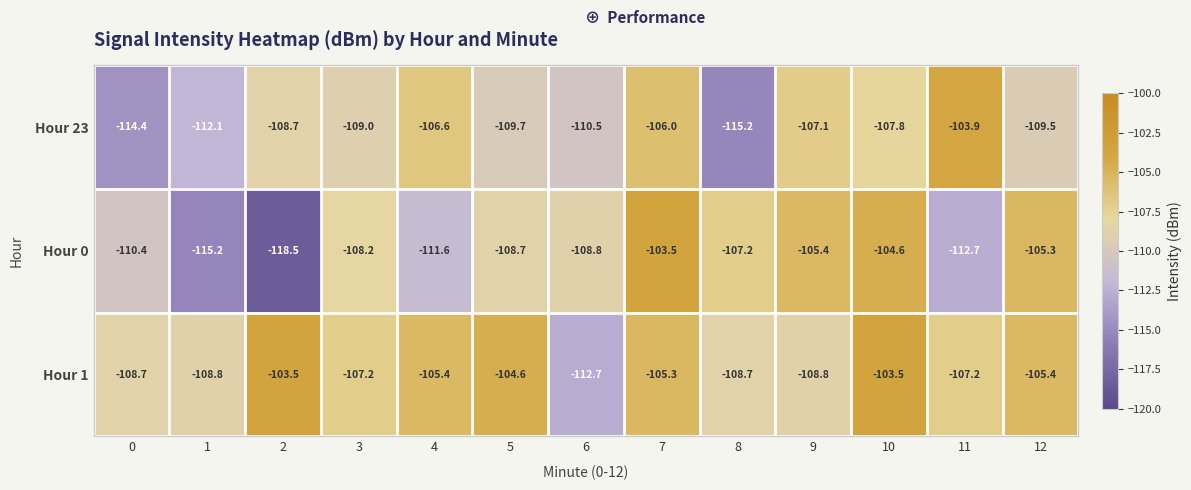

Rank the categories by Hour 23 value from highest to lowest.

11, 7, 4, 9, 10, 2, 3, 12, 5, 6, 1, 0, 8